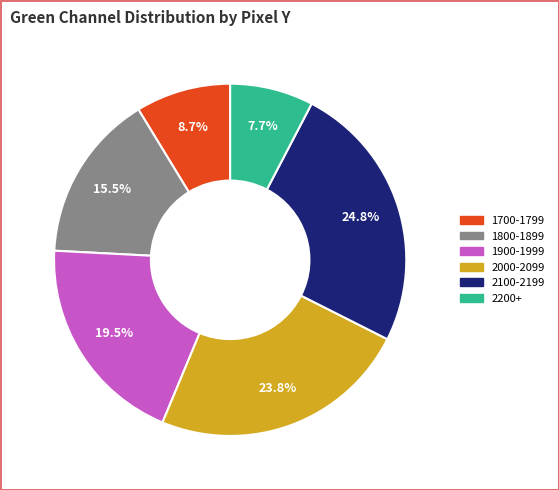

Is there any slice that represents more than half of the pie?

No